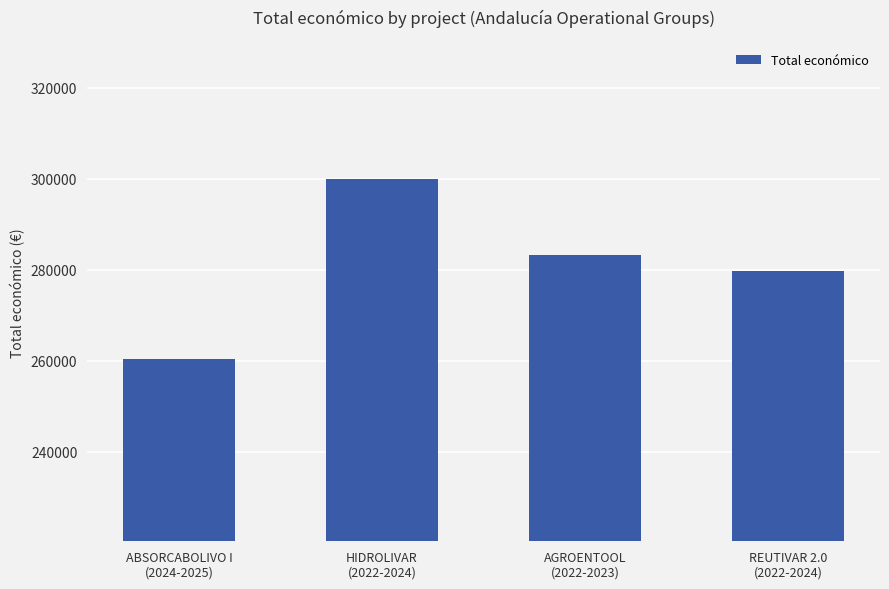

Rank the categories by value from lowest to highest.

ABSORCABOLIVO I
(2024-2025), REUTIVAR 2.0
(2022-2024), AGROENTOOL
(2022-2023), HIDROLIVAR
(2022-2024)